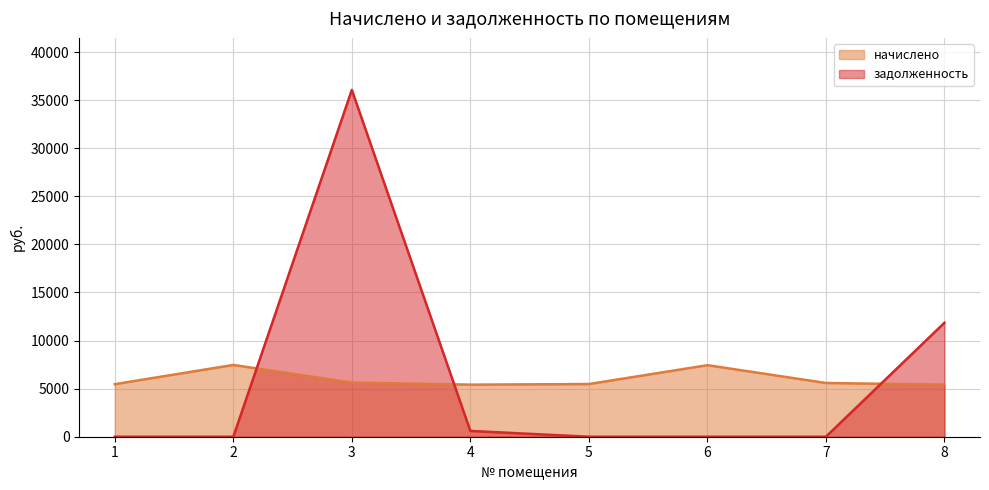

True or false: начислено and задолженность cross at least once.

True